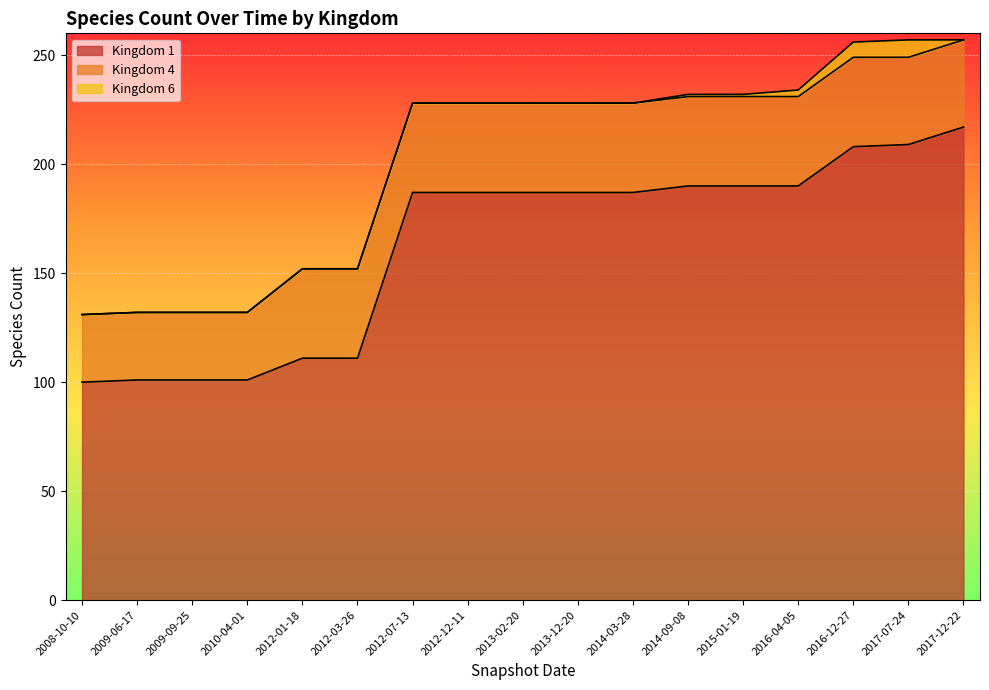

True or false: Kingdom 1 has more than 2 points higher than both neighbors.

False